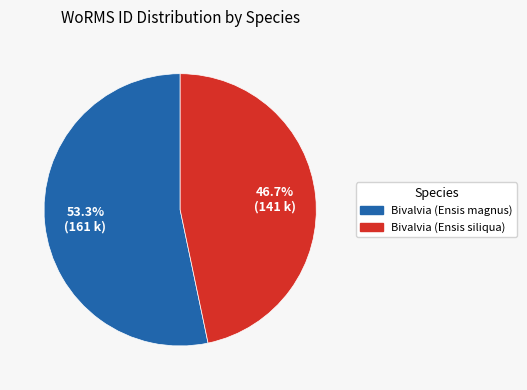

Count the number of slices in the pie.

2